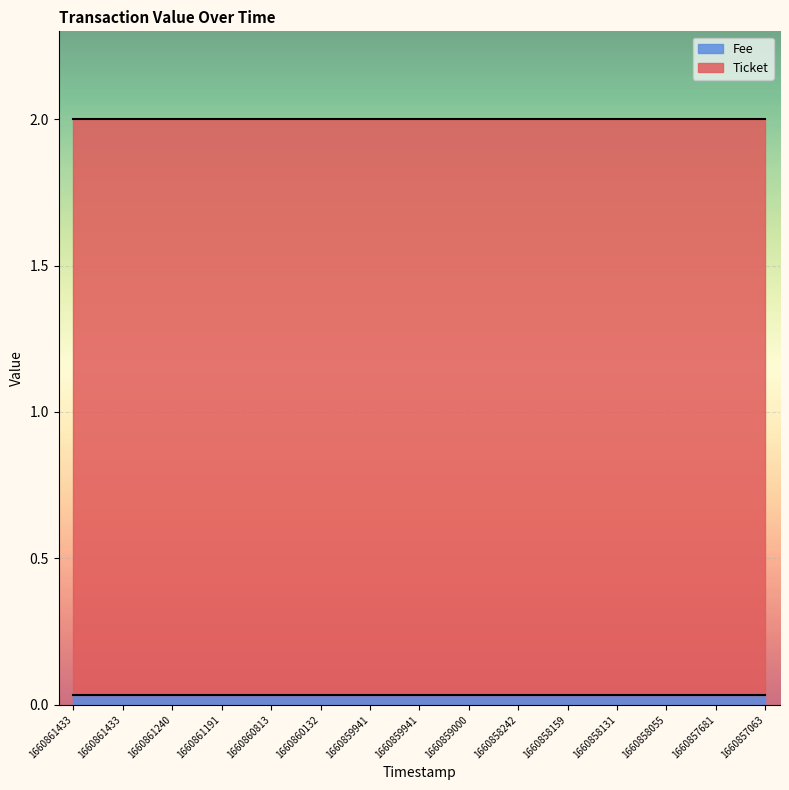

True or false: Fee and Ticket intersect in this chart.

False